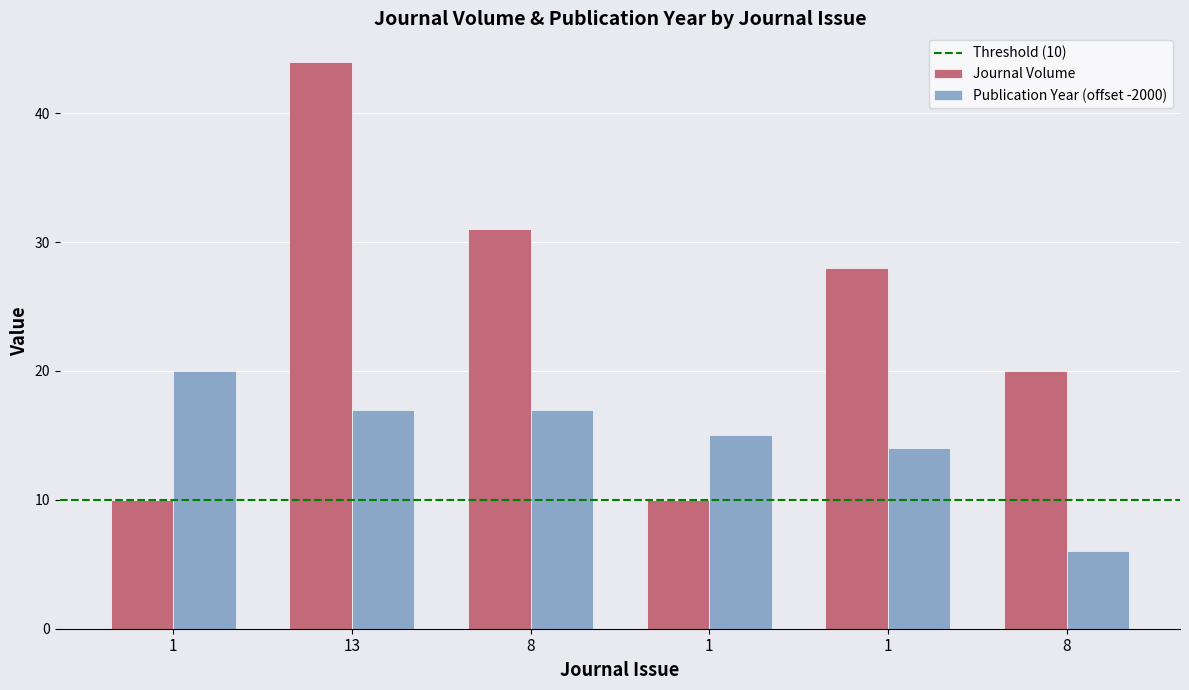

What is the total value across all series at 1?

30